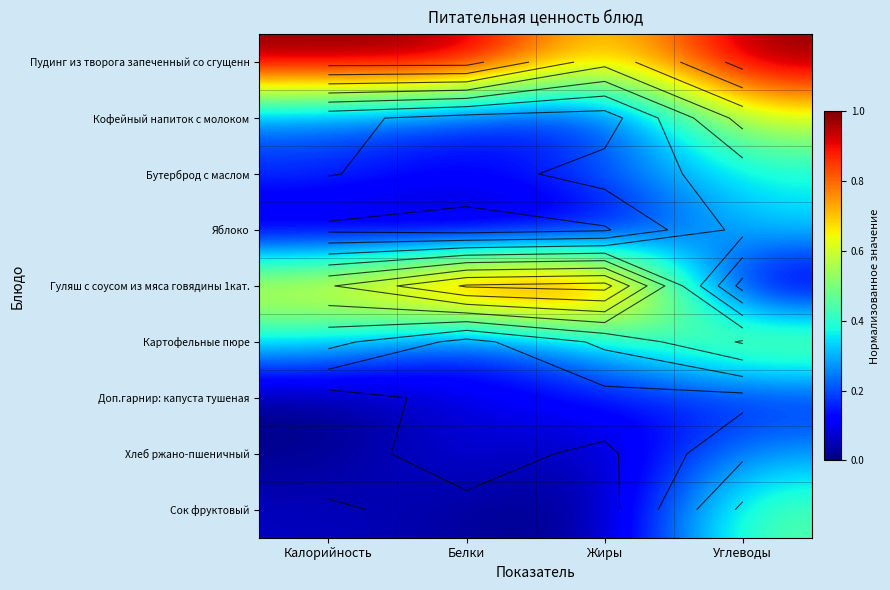

At which category is the sum across all series the highest?

Углеводы